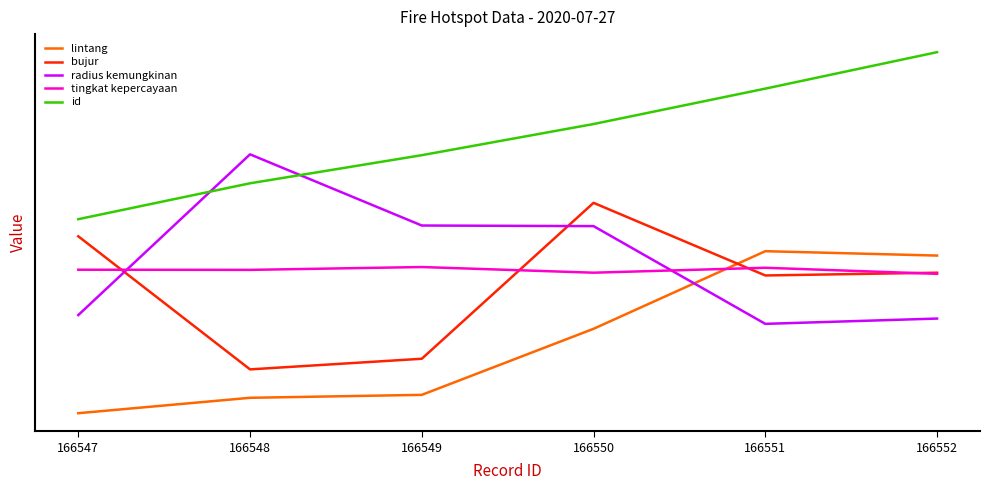

Between 166548 and 166549, which series saw the biggest shift?

radius kemungkinan